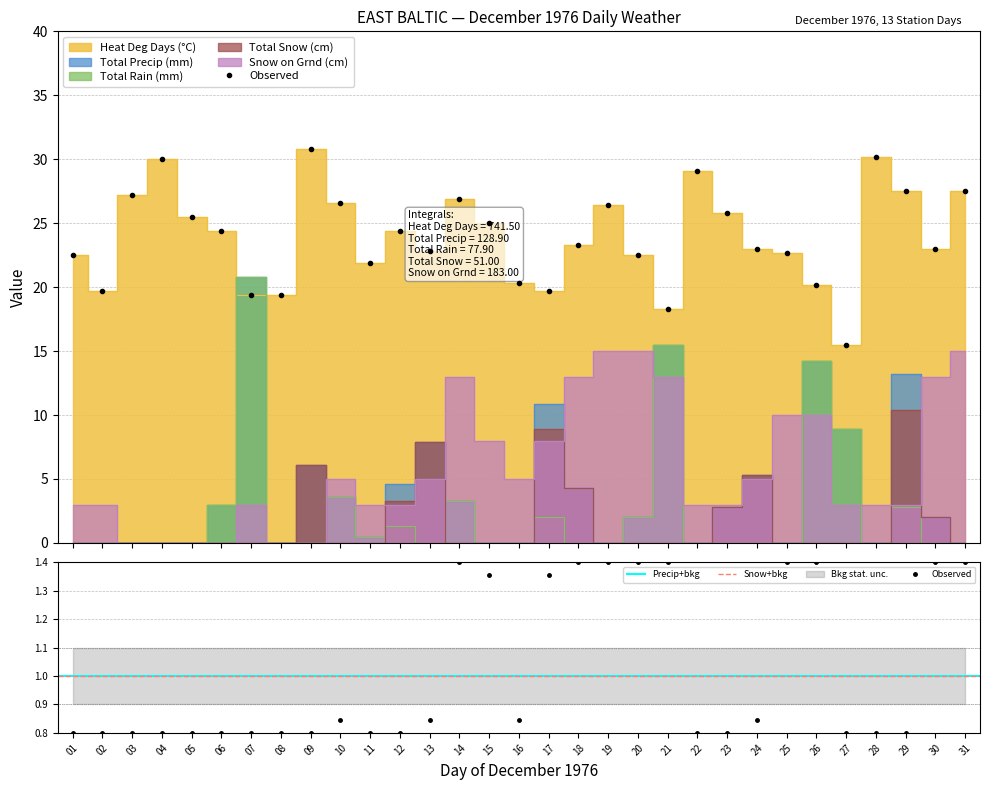

List the labels in order of Snow on Grnd (cm) value, smallest first.

03, 04, 05, 06, 08, 09, 01, 02, 07, 11, 12, 22, 23, 27, 28, 29, 10, 13, 16, 24, 15, 17, 25, 26, 14, 18, 21, 30, 19, 20, 31